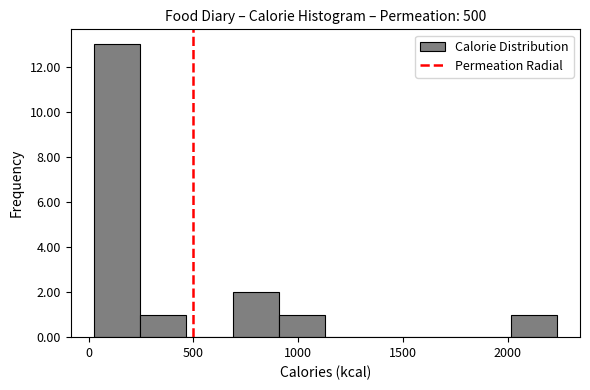

Which range on the x-axis has the tallest bar?

50 to 250